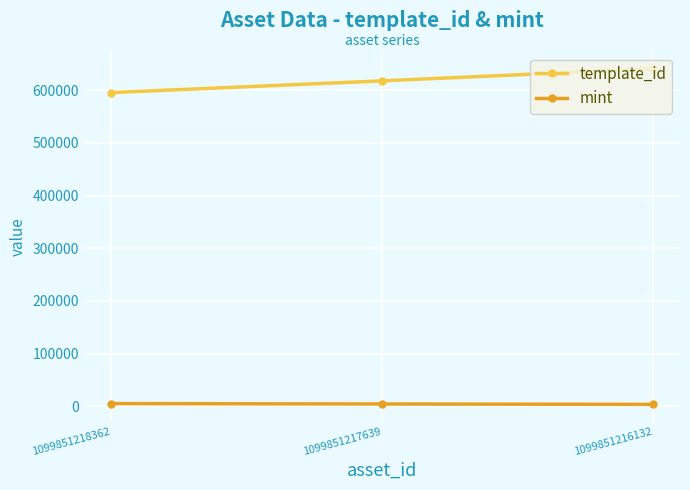

True or false: template_id has a value of 640424 at 1099851216132.

True